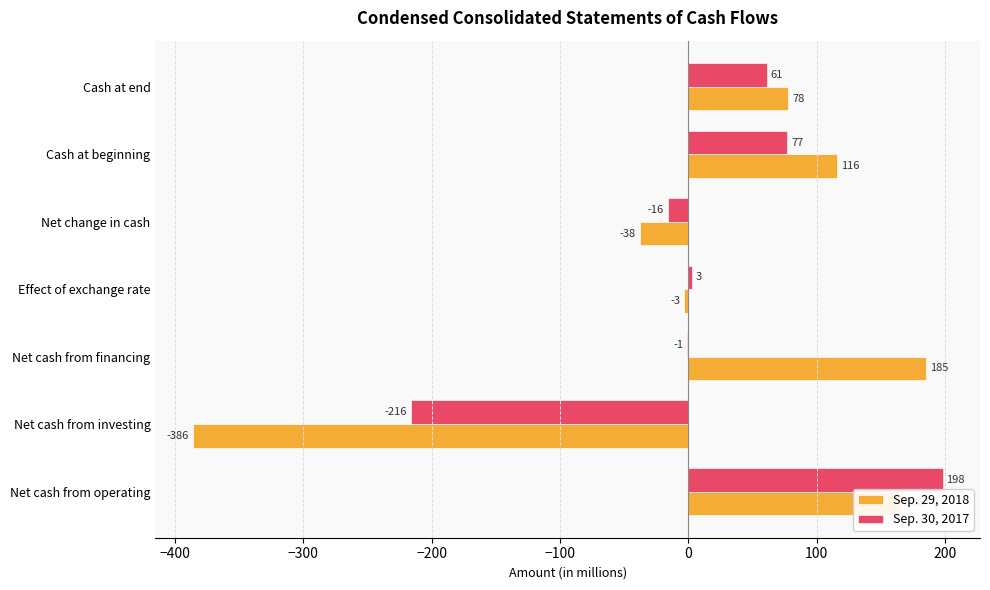

The value of Sep. 29, 2018 at Net cash from investing is -555. True or false?

False